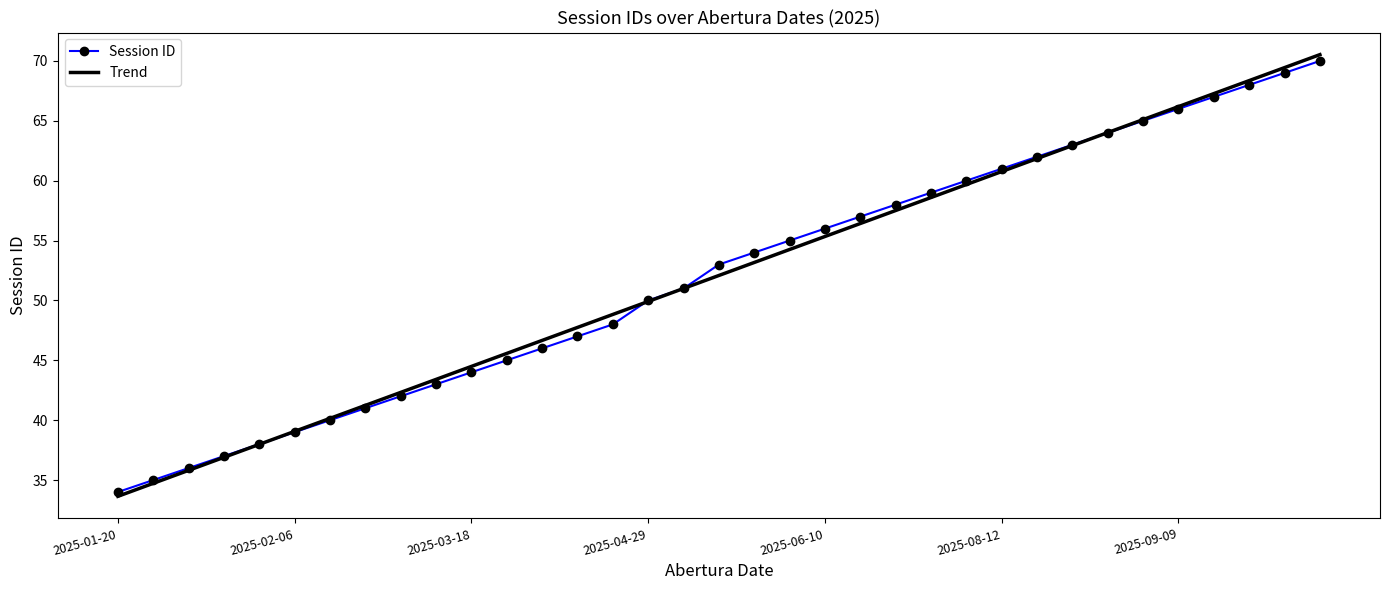

True or false: Session ID has more than 0 interior local peaks.

False